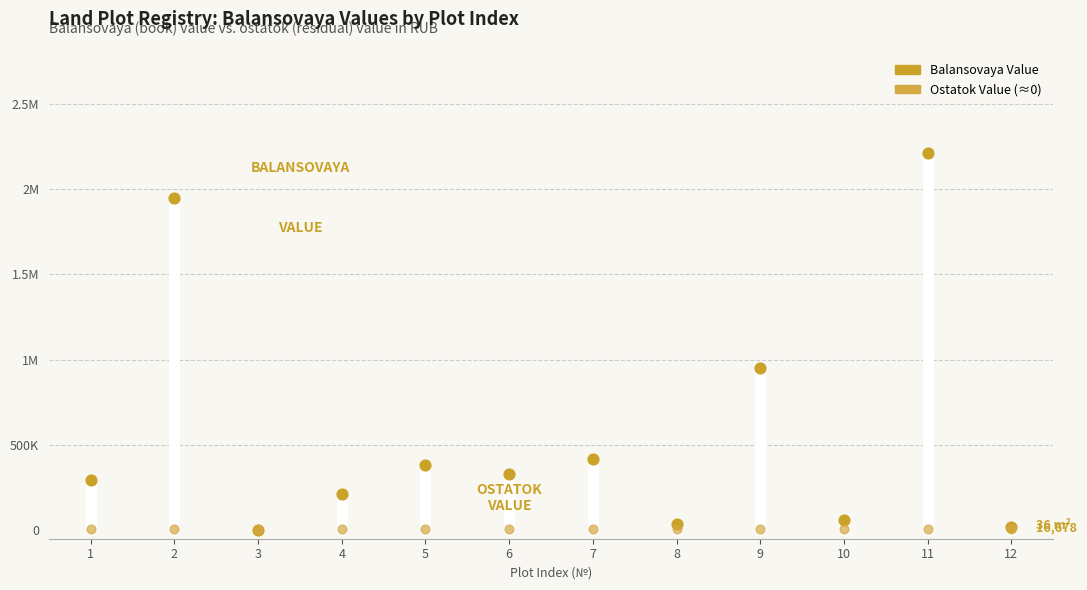

What are all the series names shown in the legend?

Balansovaya Value, Ostatok Value (≈0)